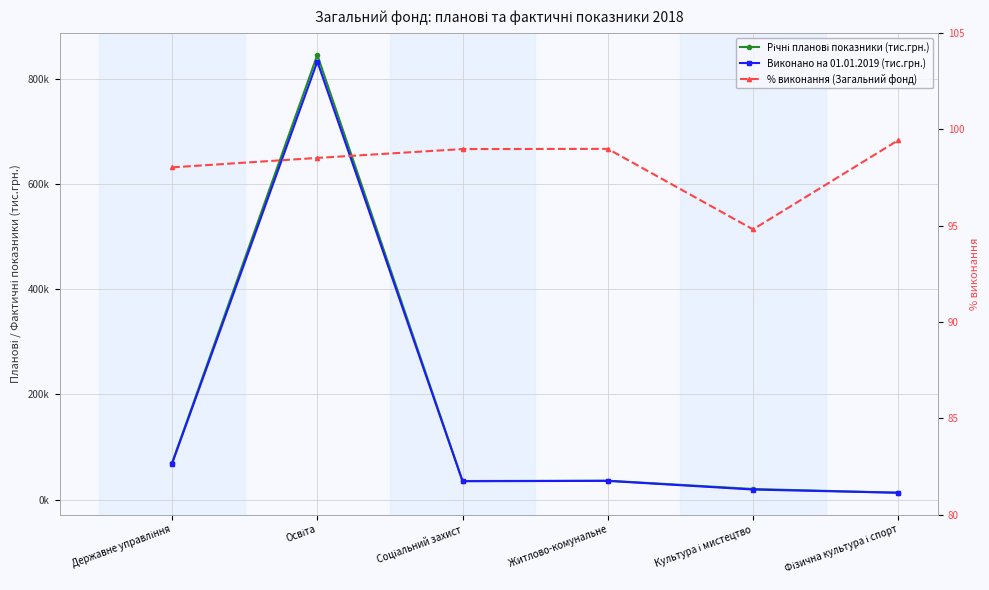

Which series has the widest spread of values?

Річні планові показники (тис.грн.)